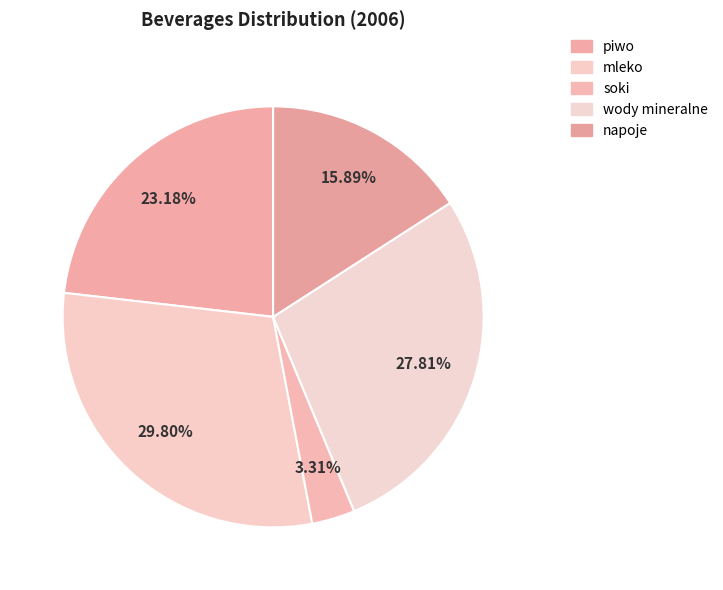

How much of the chart is everything except mleko?

70.2%